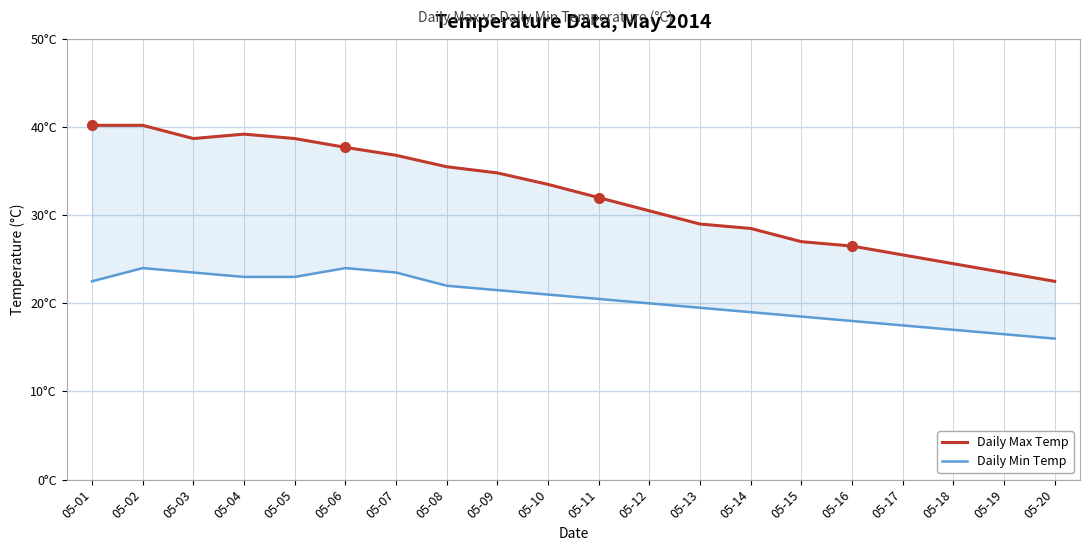

True or false: Daily Max Temp and Daily Min Temp cross at least once.

False